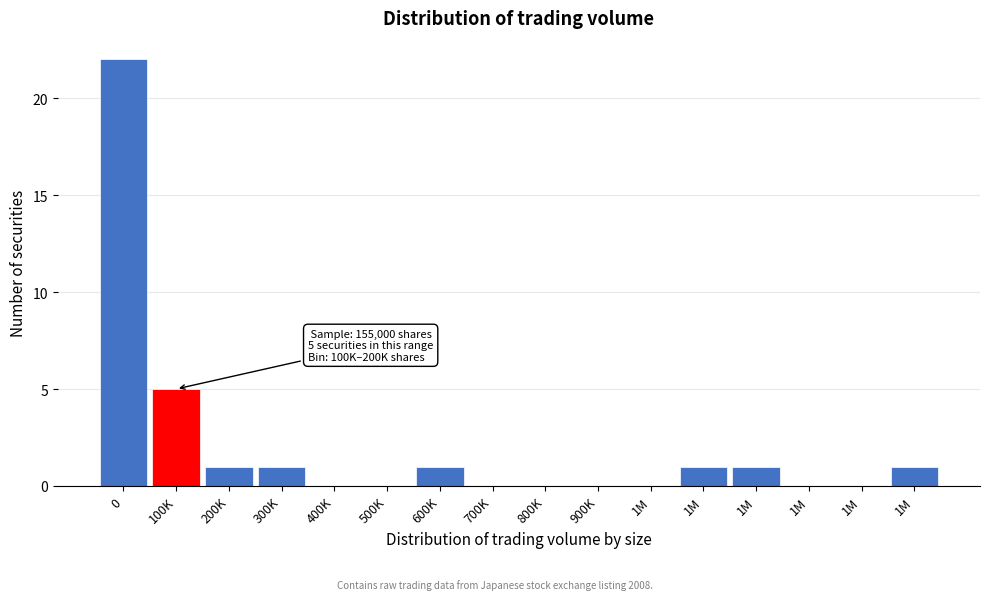

How many data points does each series have?

16